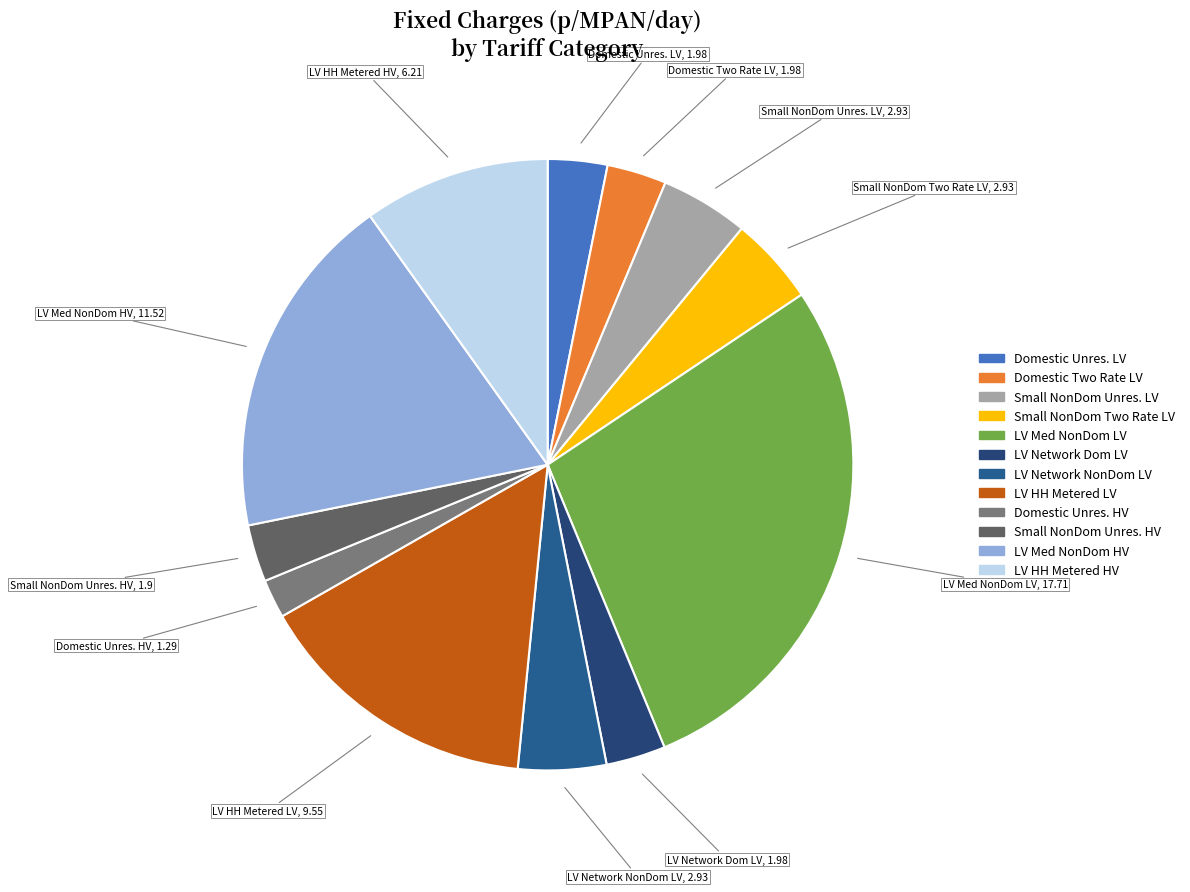

Does any single category account for the majority?

No